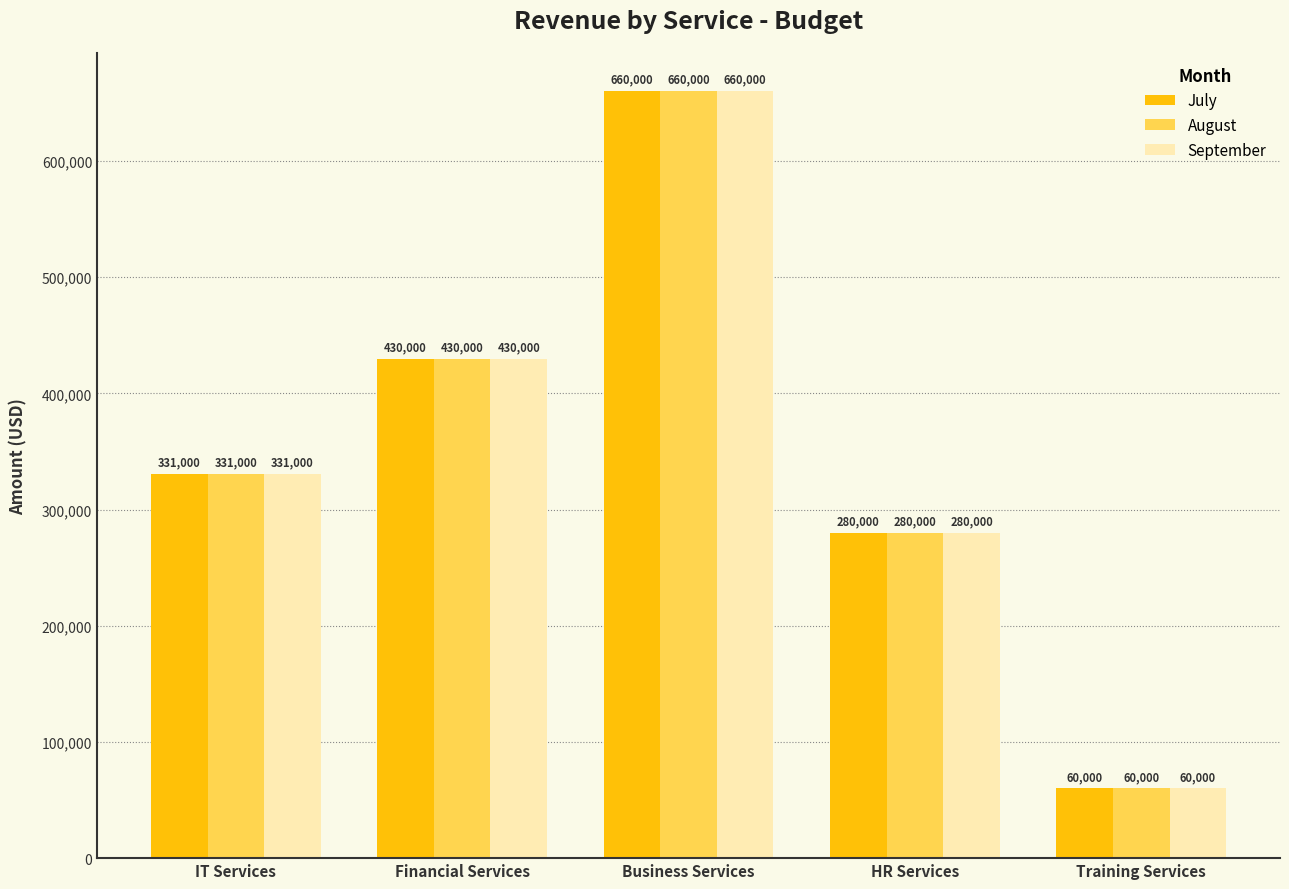

How many data points in July are less than 331000?

2